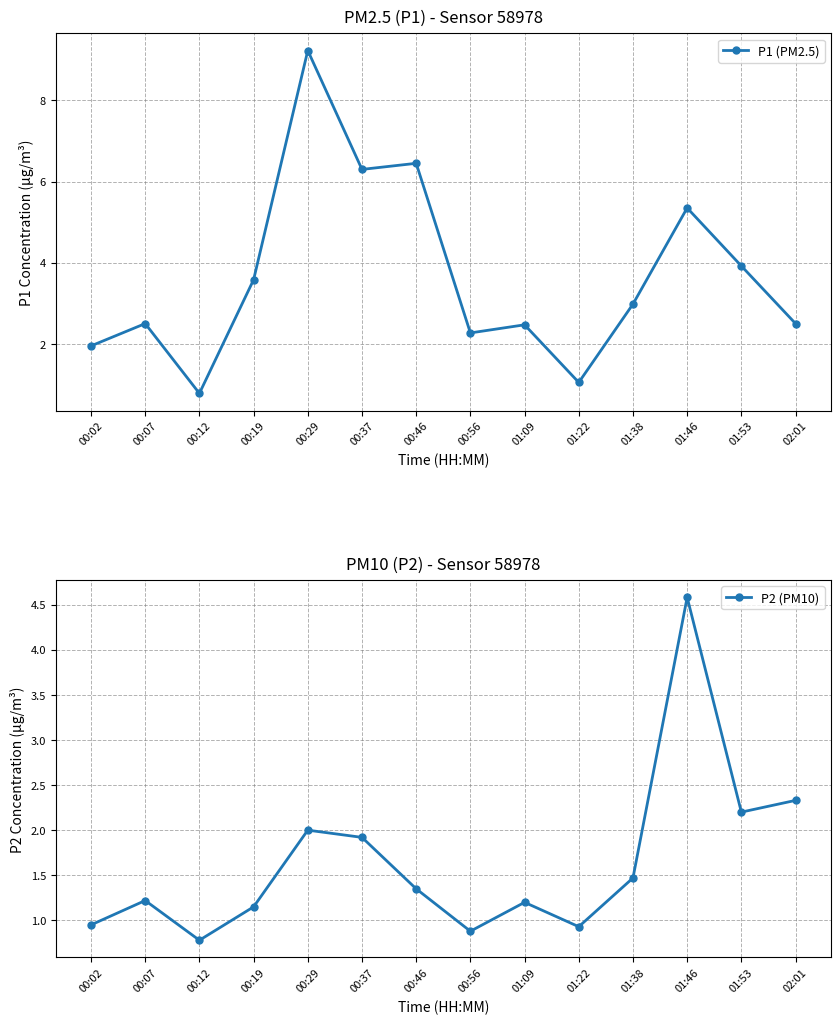

What is the label of the 4th point from the right?

01:38